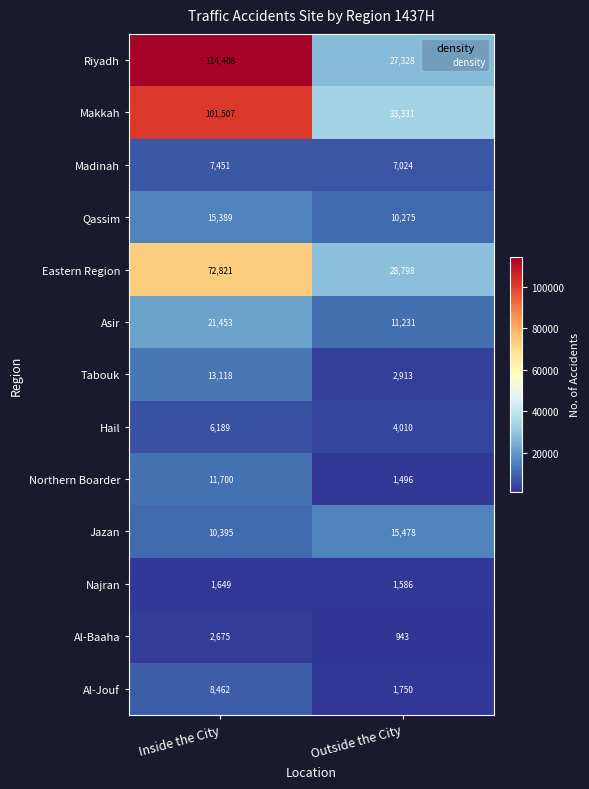

Is the value of Hail at Outside the City greater than the value of Al-Baaha at Outside the City?

Yes